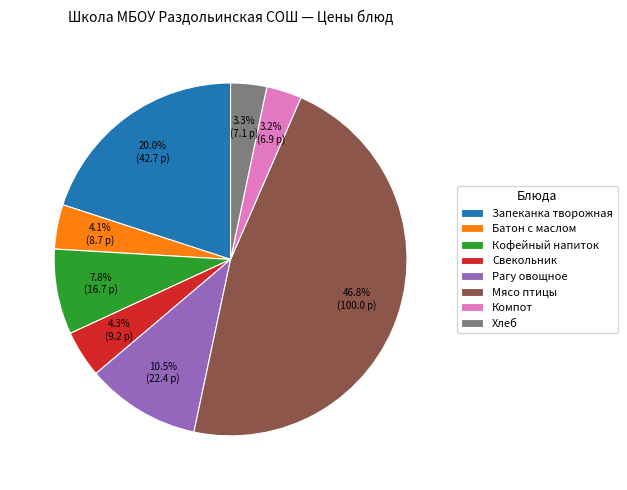

The Запеканка творожная slice represents 6% of the pie. True or false?

False